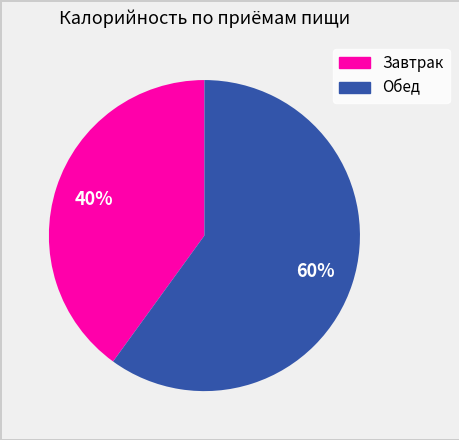

How many segments does this pie chart have?

2